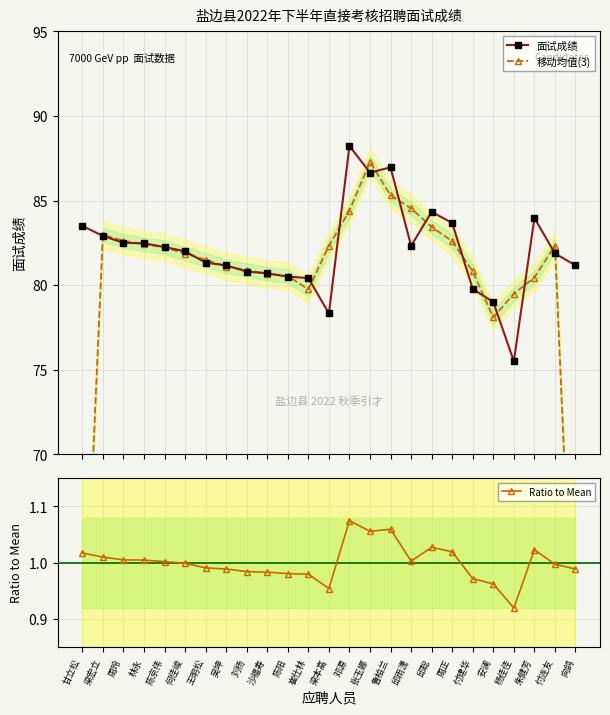

Reading right to left, what are all the values shown in this chart?

面试成绩: 81.2	81.9	84.0	75.5	79.0	79.8	83.7	84.3	82.3	87.0	86.7	88.2	78.3	80.4	80.5	80.7	80.8	81.2	81.3	82.0	82.2	82.5	82.5	82.9	83.5
移动均值(3): 54.3	82.3	80.4	79.5	78.1	80.8	82.6	83.4	84.5	85.3	87.3	84.4	82.3	79.8	80.5	80.7	80.9	81.1	81.5	81.9	82.2	82.4	82.6	83.0	55.5
Ratio to Mean: 1.0	1.0	1.0	0.9	1.0	1.0	1.0	1.0	1.0	1.1	1.1	1.1	1.0	1.0	1.0	1.0	1.0	1.0	1.0	1.0	1.0	1.0	1.0	1.0	1.0